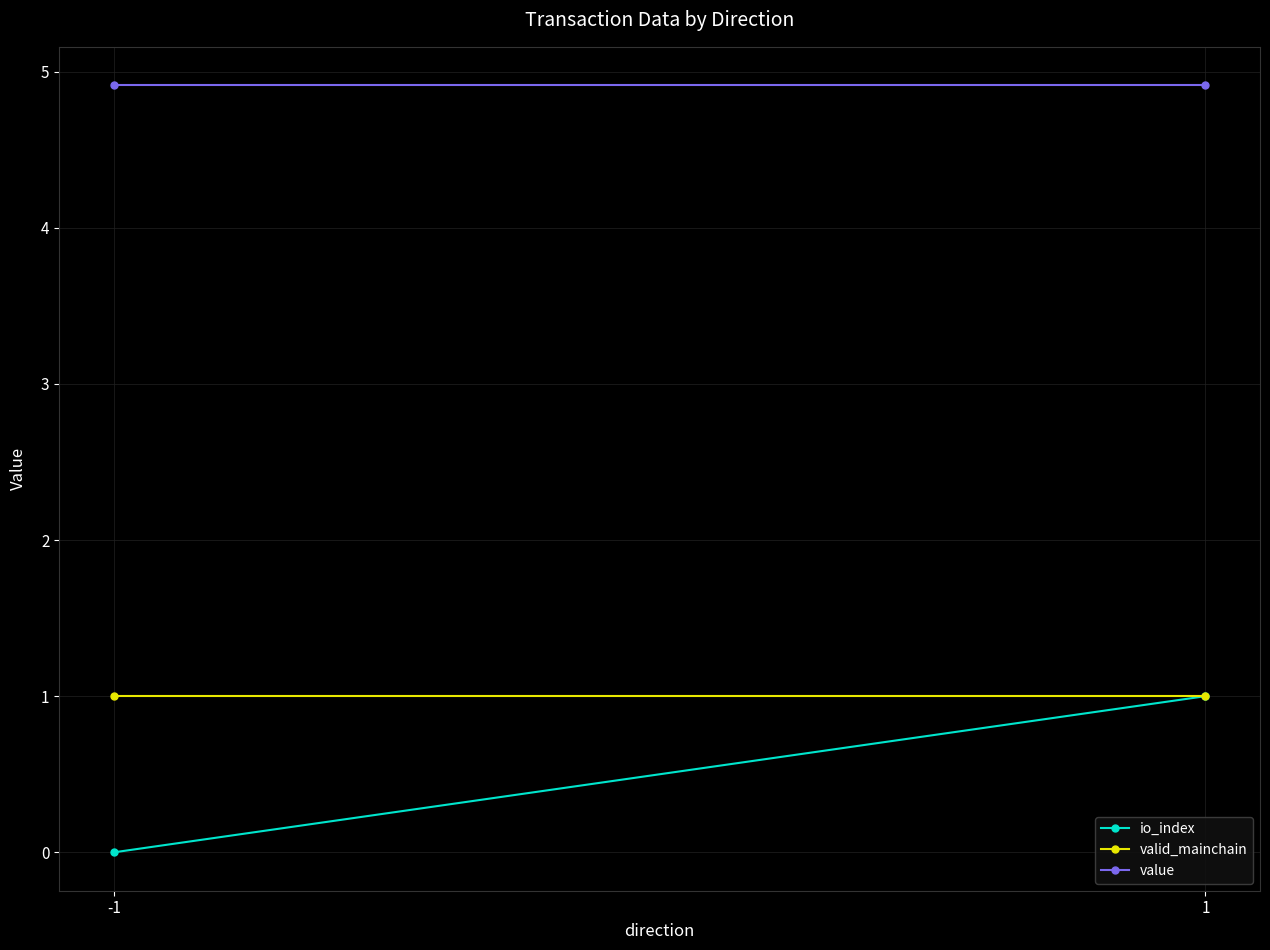

Between 1 and -1, which is larger?

1